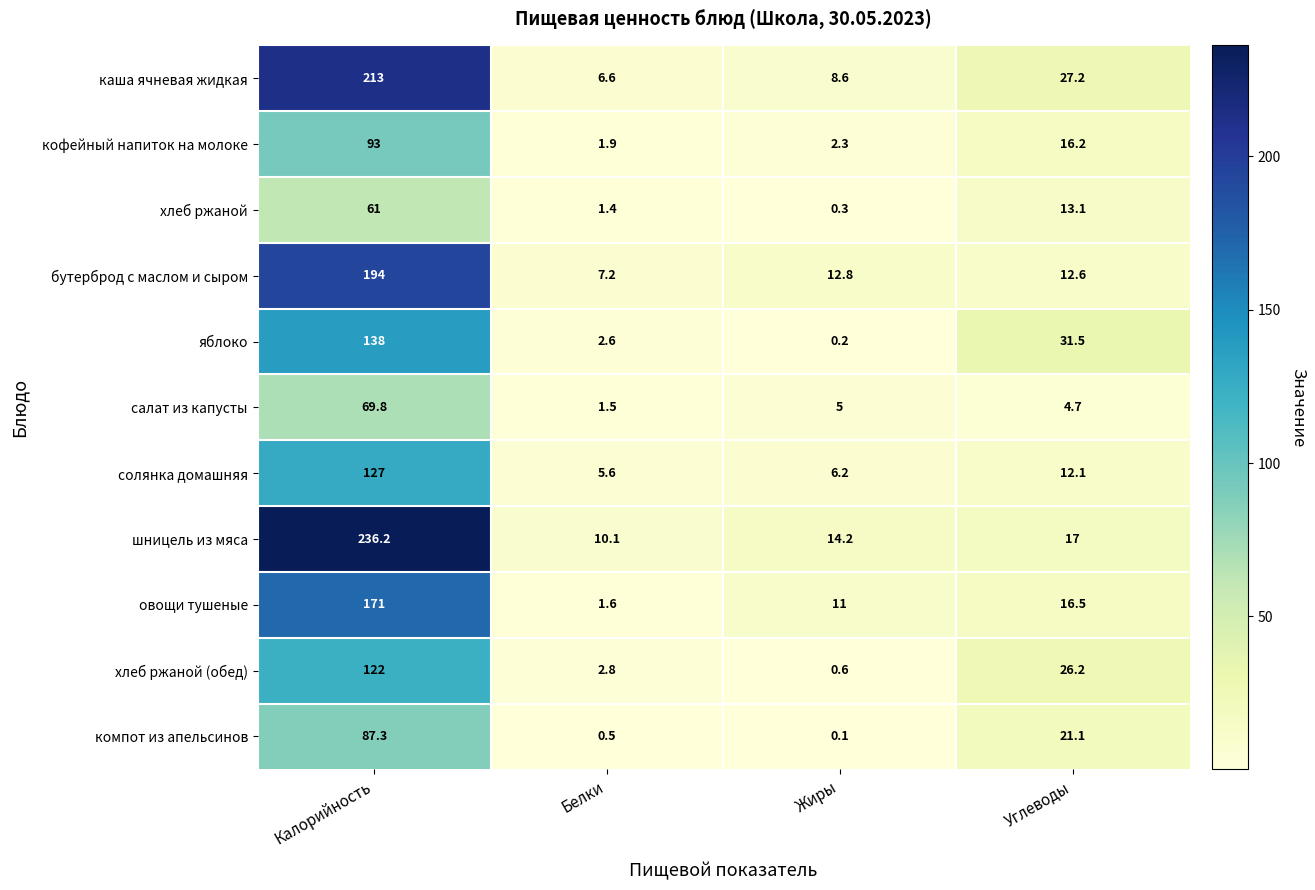

Which category has the lowest value across all series?

Жиры